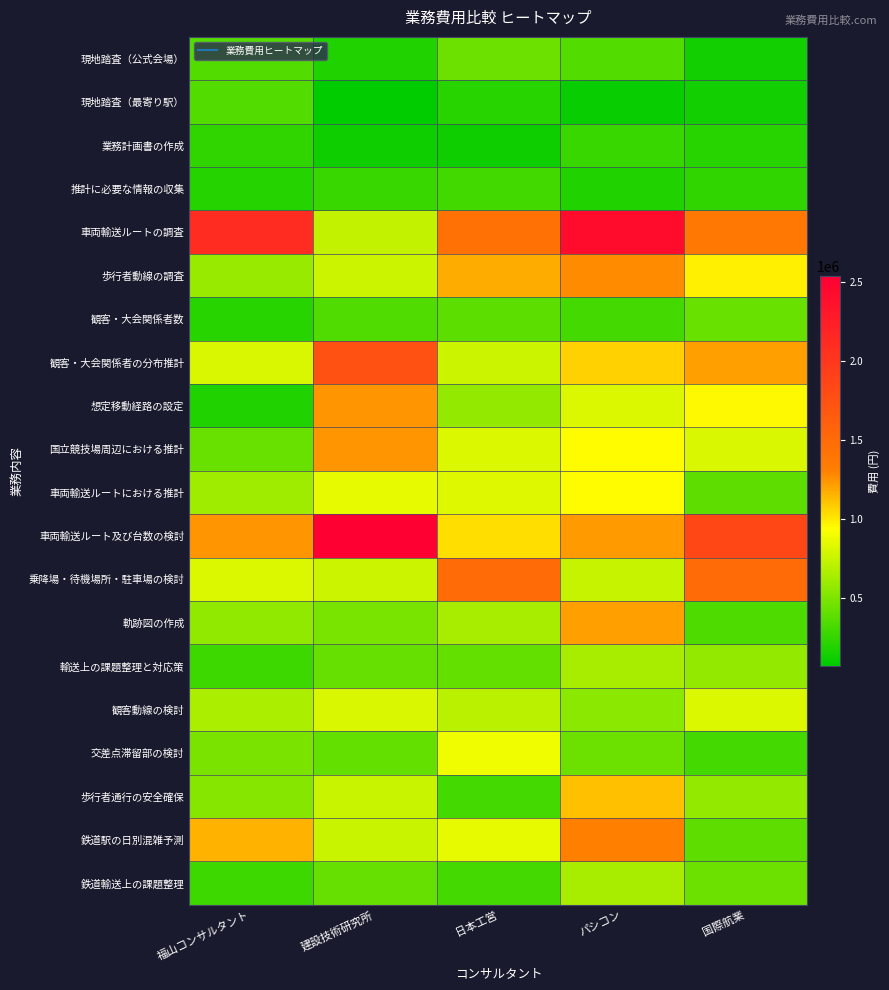

At which category does the chart reach its peak across all series?

建設技術研究所